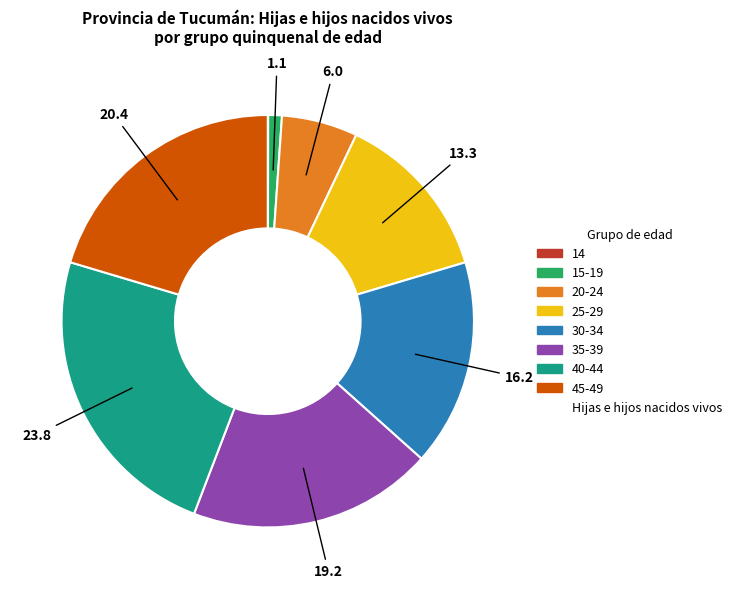

Is there any slice that represents more than half of the pie?

No